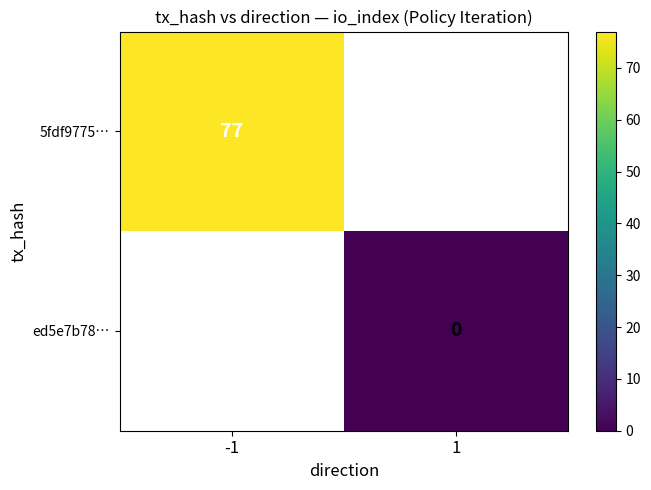

List the series in order of their peak value, highest first.

5fdf9775…, ed5e7b78…